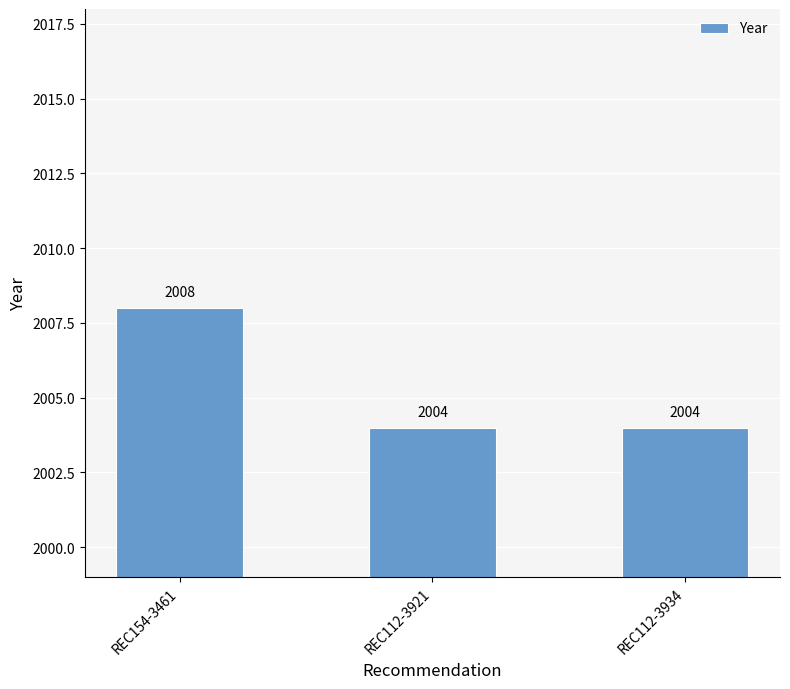

What is the minimum value shown in the chart?

2004